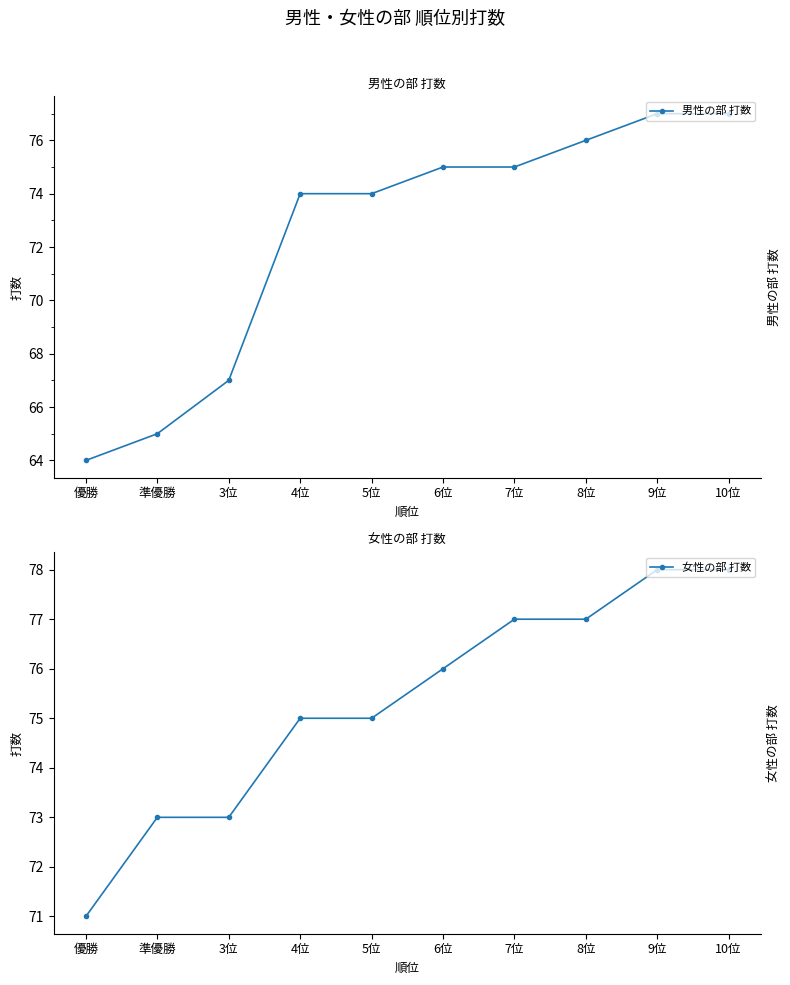

Rank the series by their maximum value, from highest to lowest.

女性の部 打数, 男性の部 打数